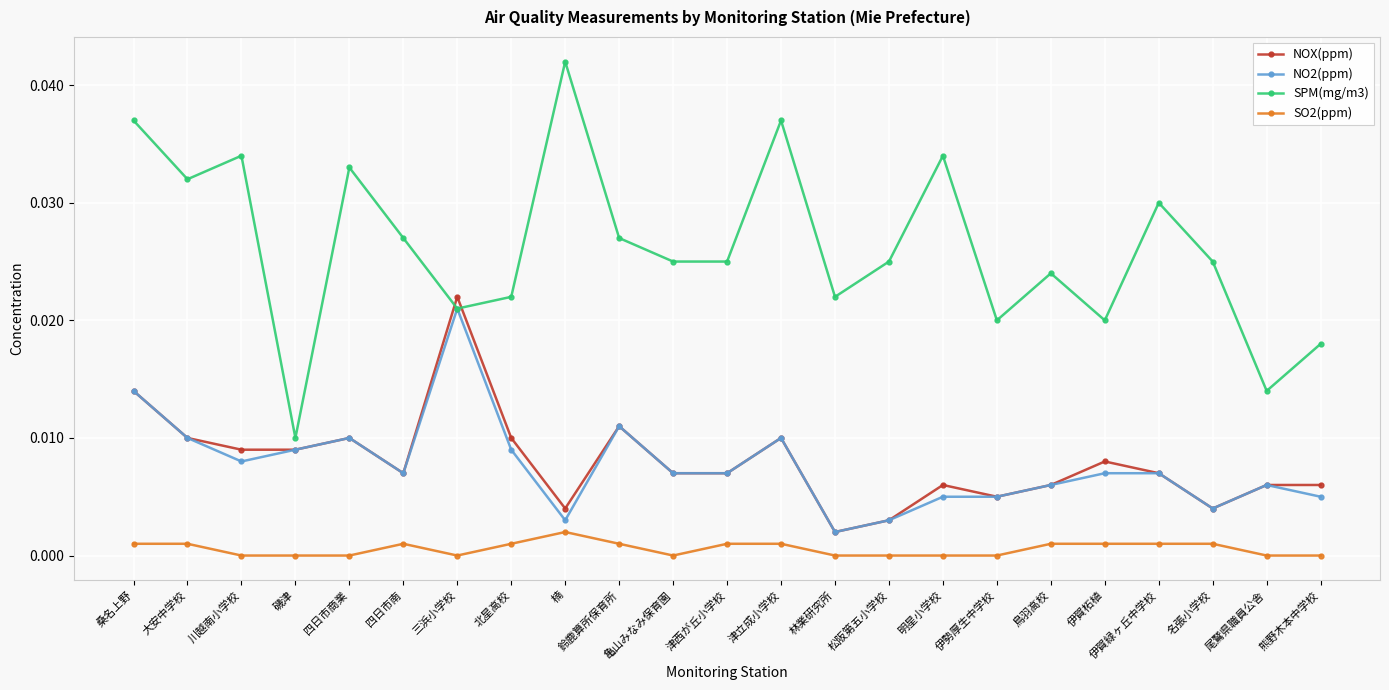

How many categories are shown in the chart?

23